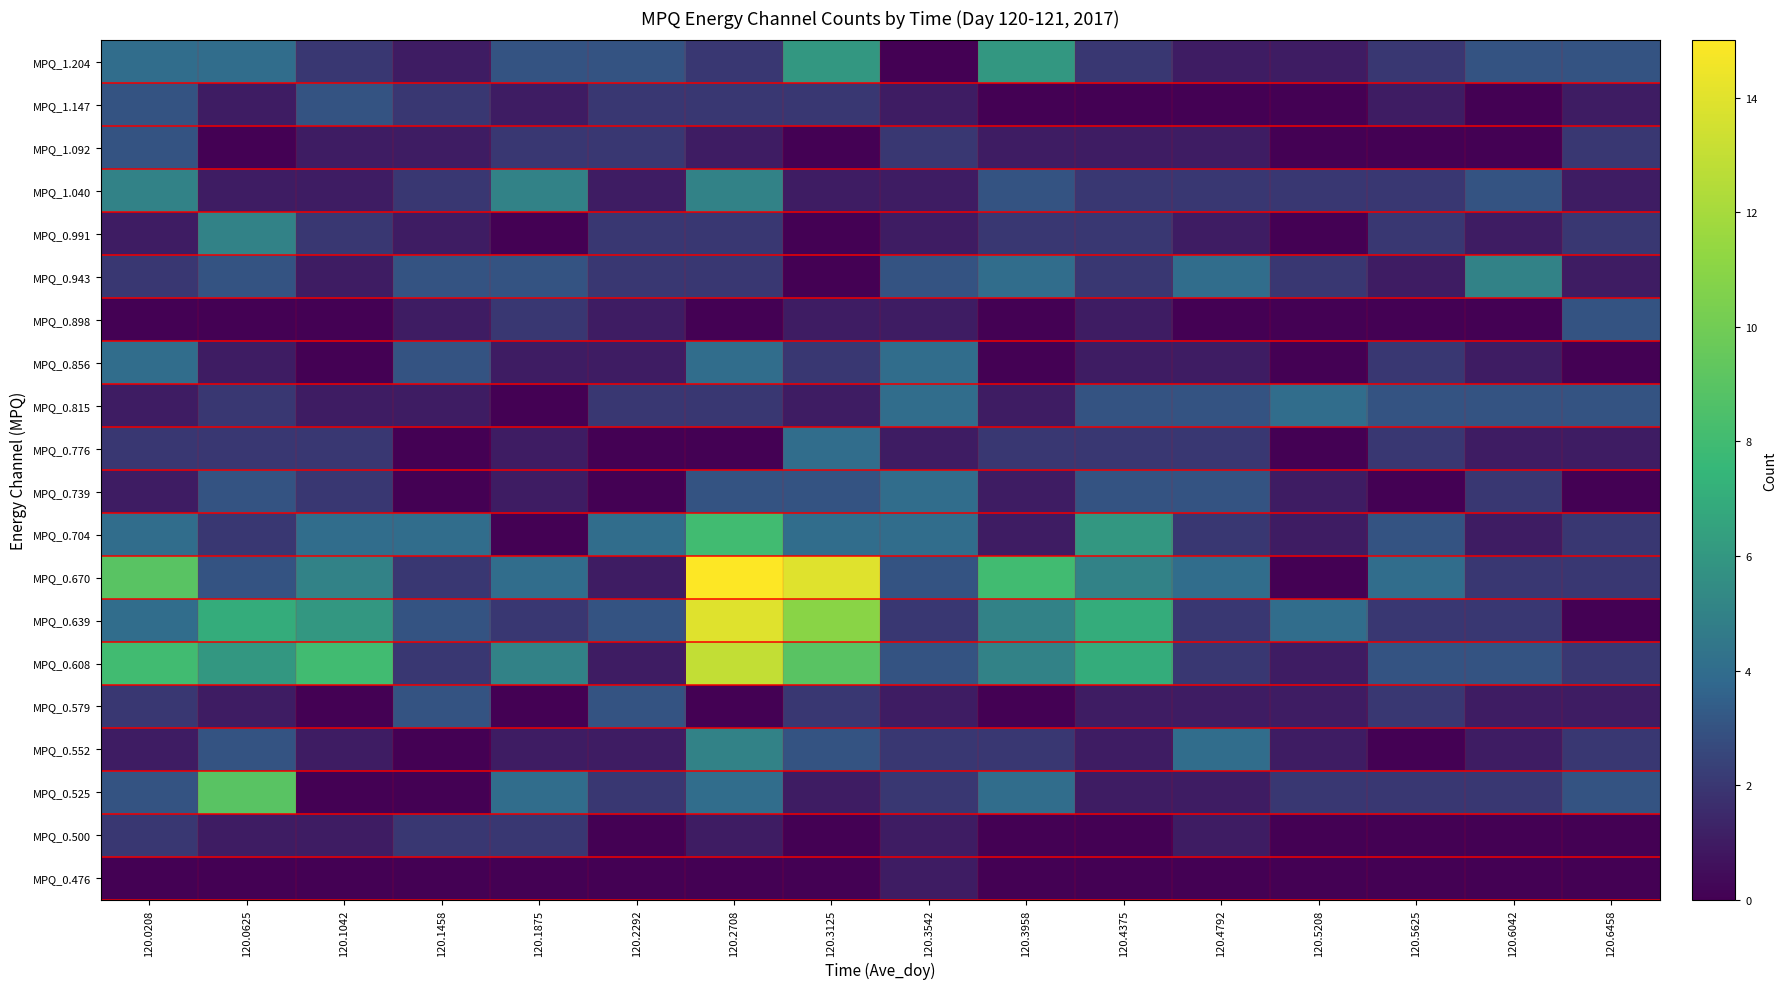

How many categories are shown in the chart?

16